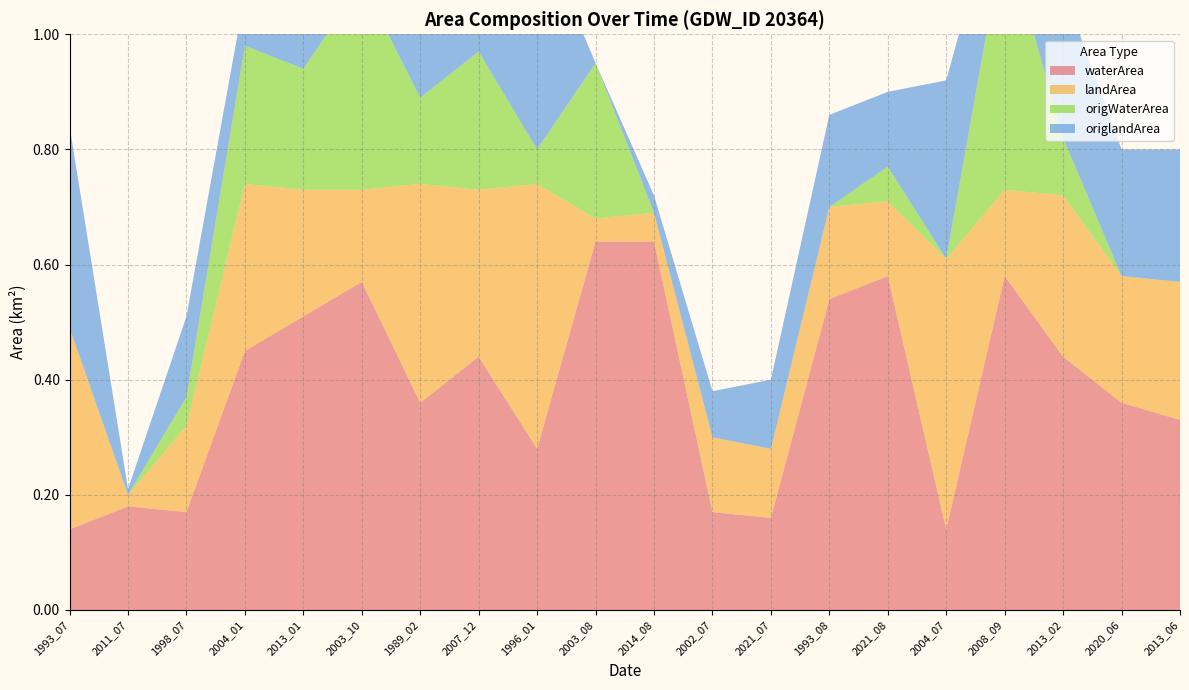

Reading right to left, transcribe all the data shown in this chart.

waterArea: 0.3	0.4	0.4	0.6	0.1	0.6	0.5	0.2	0.2	0.6	0.6	0.3	0.4	0.4	0.6	0.5	0.5	0.2	0.2	0.1
landArea: 0.2	0.2	0.3	0.1	0.5	0.1	0.2	0.1	0.1	0.1	0.0	0.5	0.3	0.4	0.2	0.2	0.3	0.1	0.0	0.3
origWaterArea: 0.0	0.0	0.1	0.5	0.0	0.1	0.0	0.0	0.0	0.0	0.3	0.1	0.2	0.1	0.4	0.2	0.2	0.1	0.0	0.0
origlandArea: 0.2	0.2	0.3	0.1	0.3	0.1	0.2	0.1	0.1	0.0	0.0	0.4	0.2	0.4	0.2	0.2	0.1	0.1	0.0	0.3